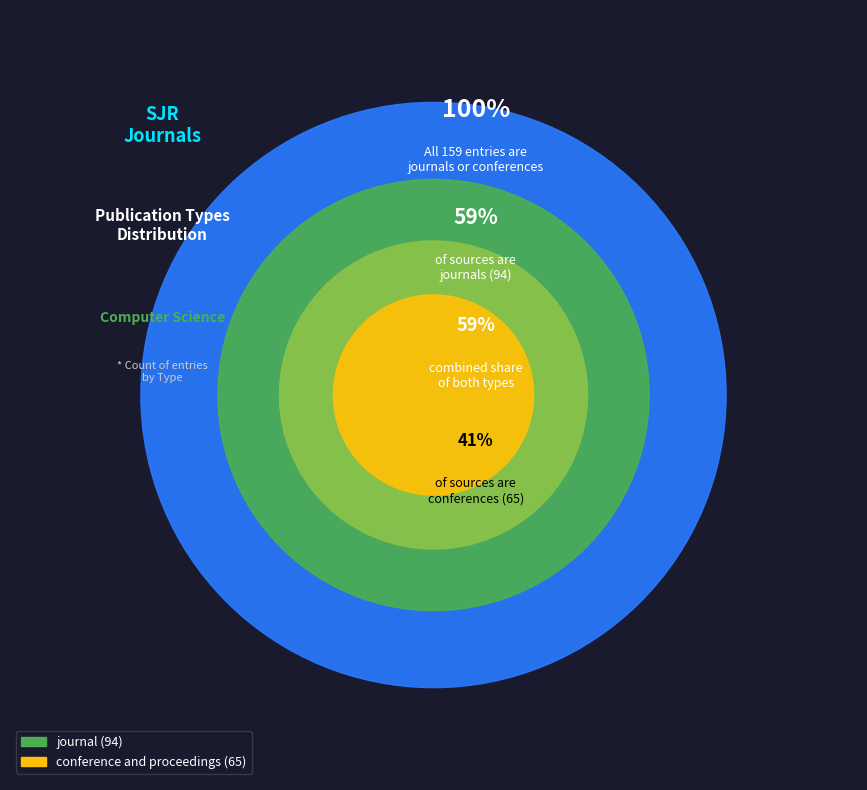

What is the change in value from journal to conference and proceedings?

-29